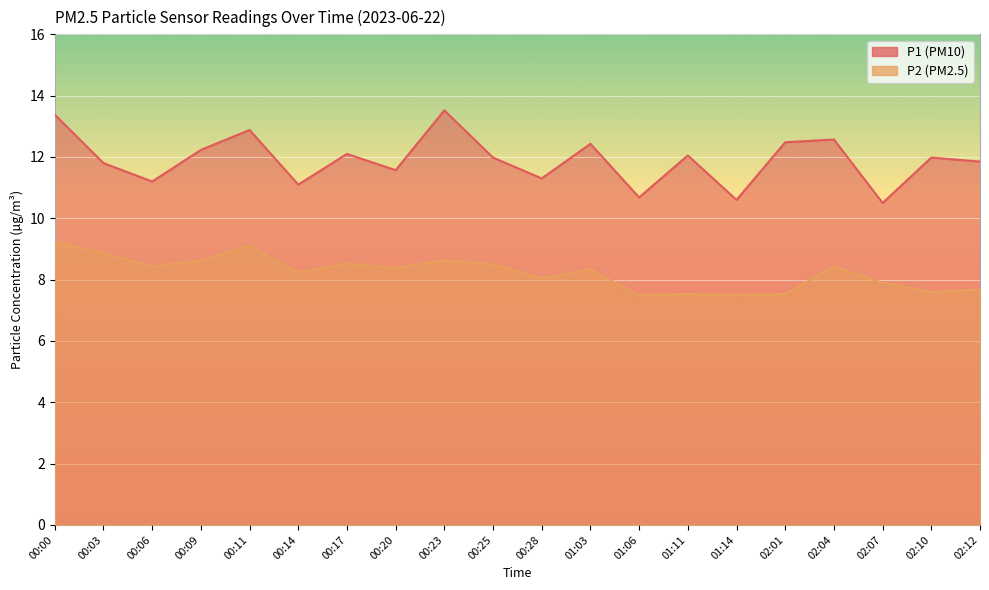

True or false: P2 has a value of 13.4 at 02:04.

False